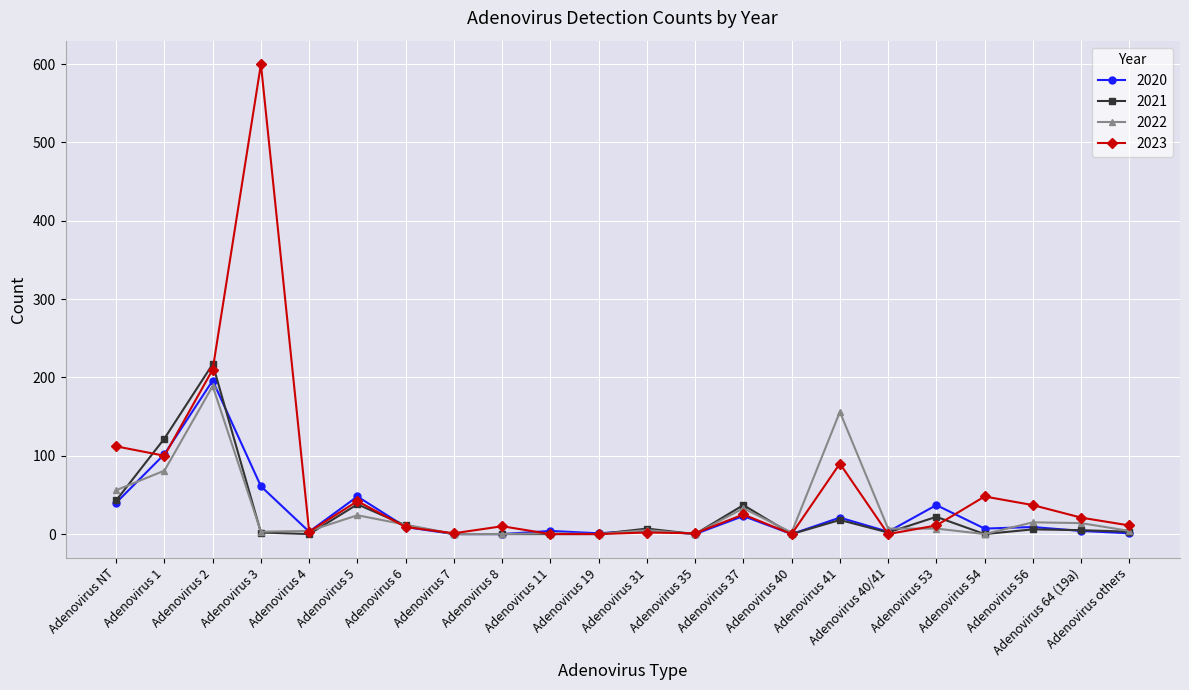

How many lines are shown in the chart?

4